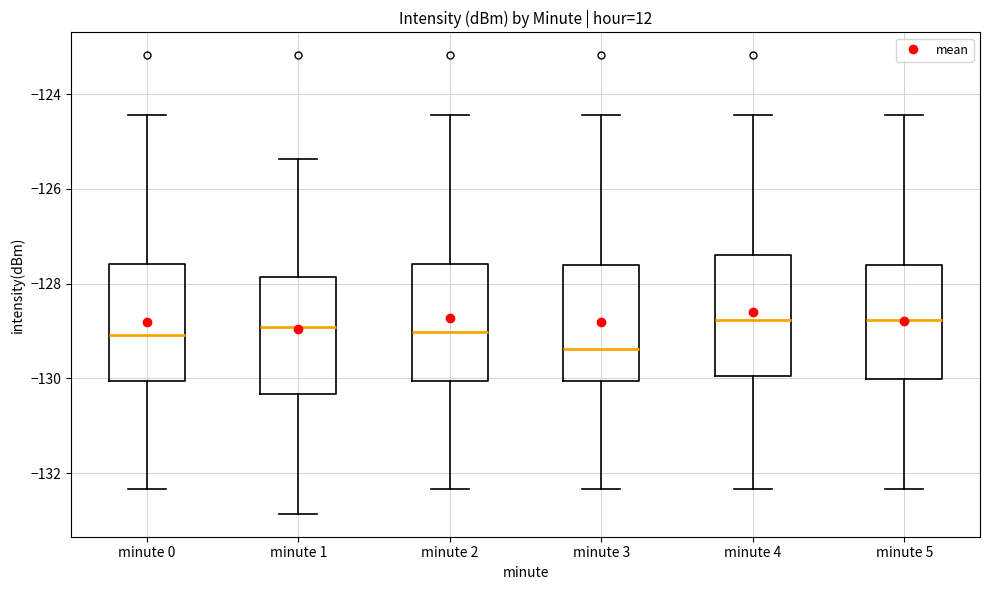

Reading left to right, transcribe this box plot: for each box, give where its median line is, the range the box spans, and where its two whiskers end, as read against the y-axis. The values are not printed on the chart, so give them approximately, as read against the axis.

minute 0: median -129.0, box -130.0 to -127.6, whiskers -132.4 to -124.4
minute 1: median -129.0, box -130.4 to -127.8, whiskers -132.8 to -125.4
minute 2: median -129.0, box -130.0 to -127.6, whiskers -132.4 to -124.4
minute 3: median -129.4, box -130.0 to -127.6, whiskers -132.4 to -124.4
minute 4: median -128.8, box -130.0 to -127.4, whiskers -132.4 to -124.4
minute 5: median -128.8, box -130.0 to -127.6, whiskers -132.4 to -124.4